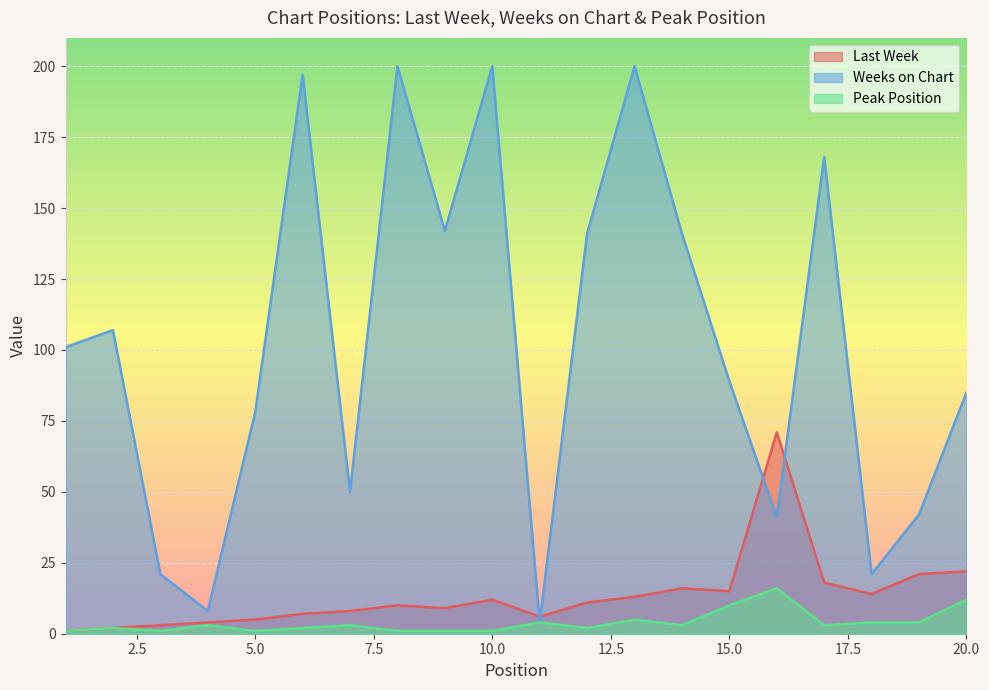

What is the difference between the maximum and minimum values in the Peak Position series?

15